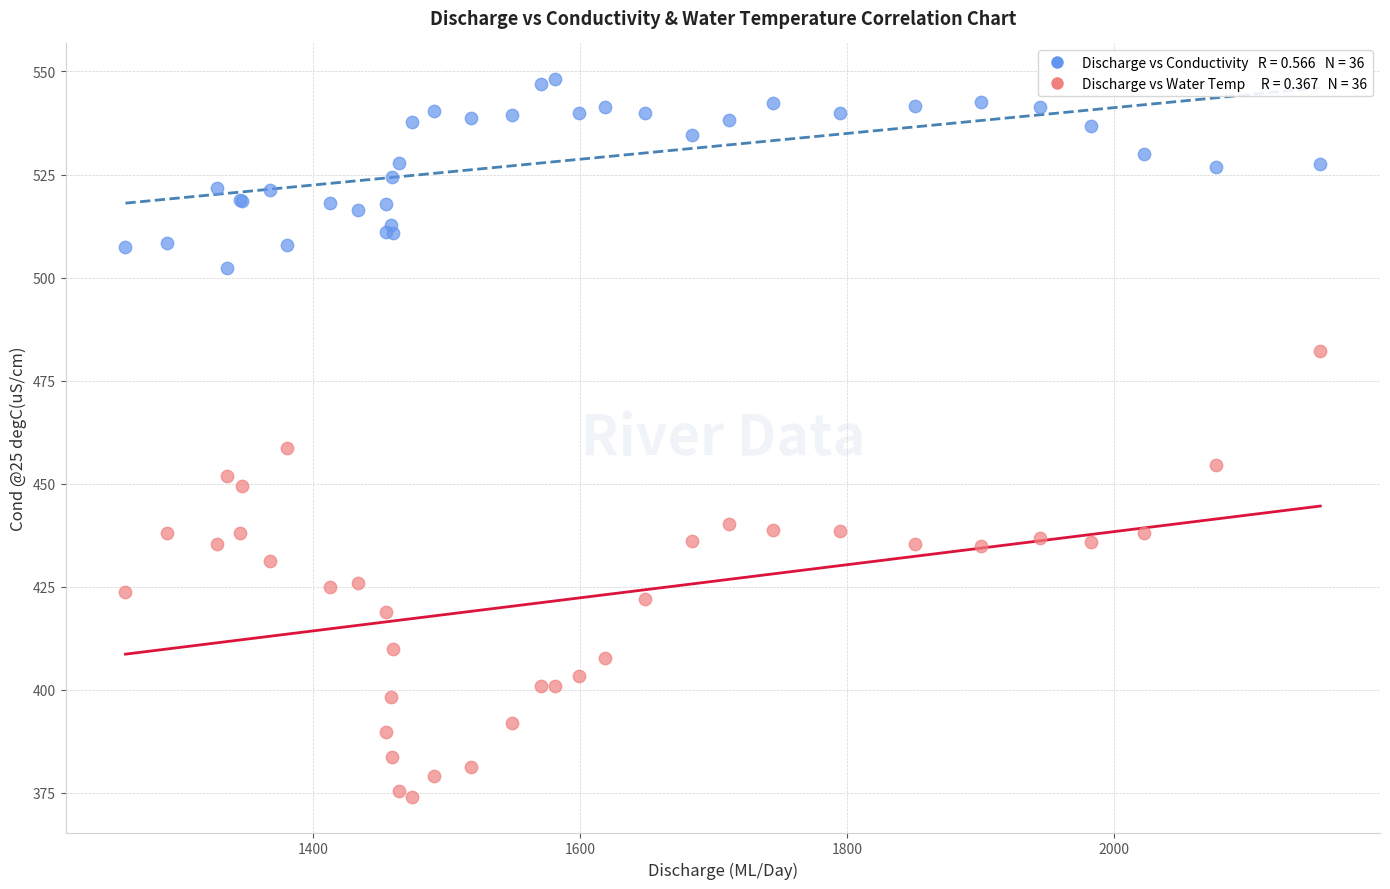

Across all series, what Y value is closest to 461?

458.7